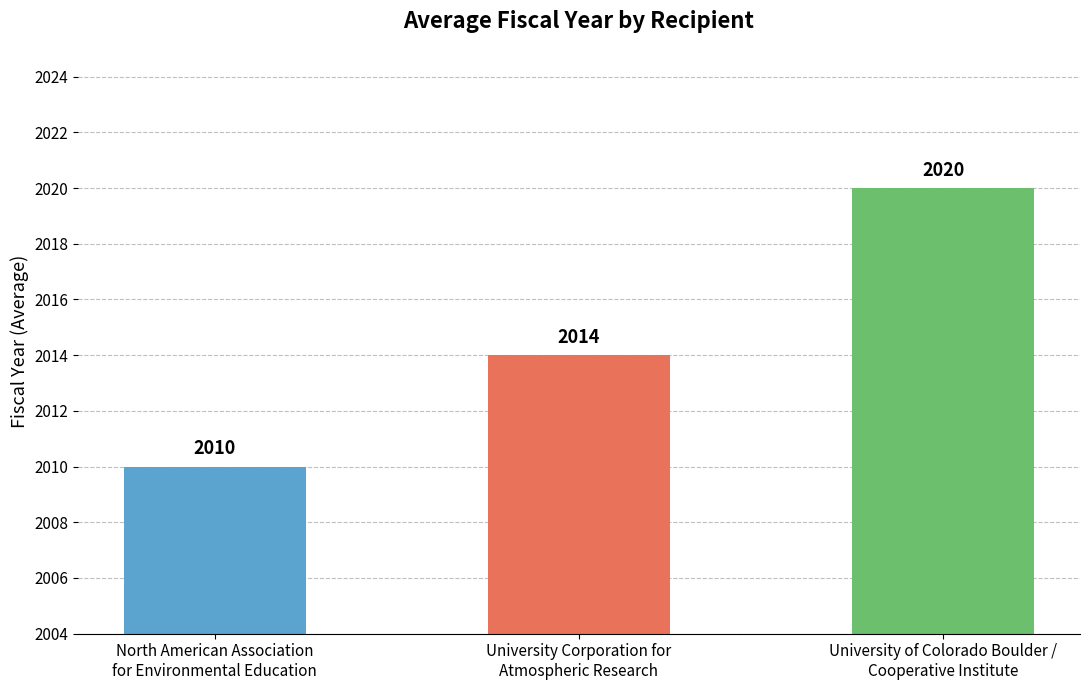

At which category does the chart reach its peak across all series?

University of Colorado Boulder /
Cooperative Institute